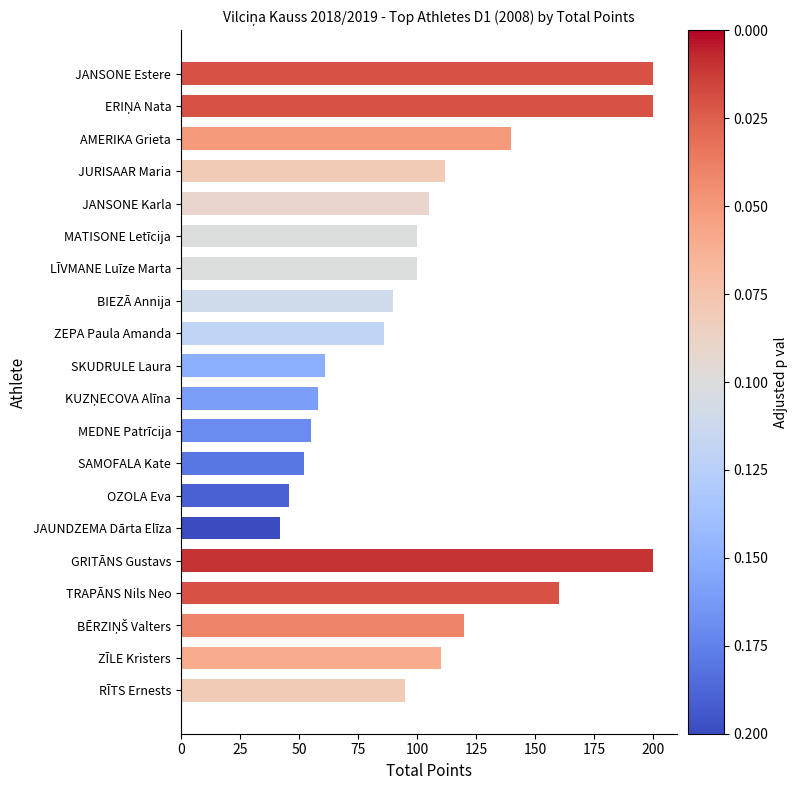

How many bars are there in total?

20